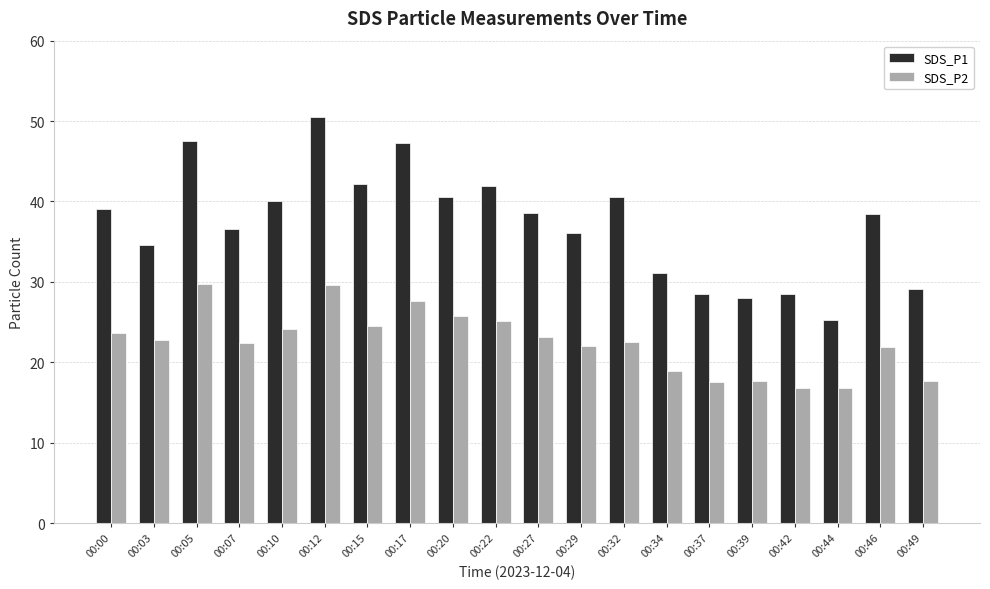

At which label does SDS_P1 reach its peak?

00:12